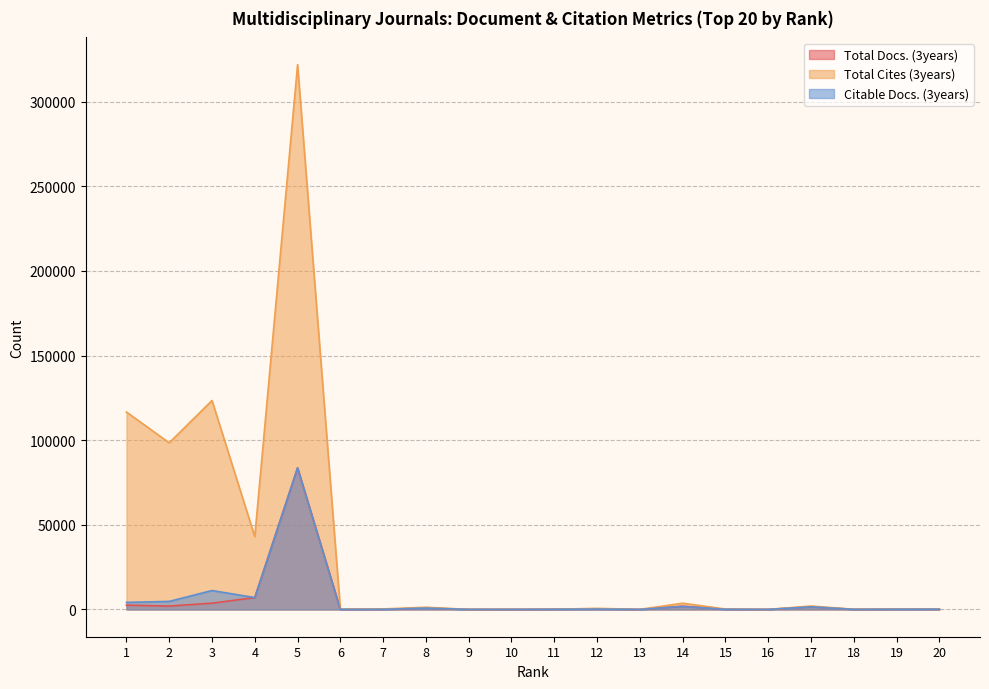

True or false: Citable Docs. (3years) has a value of 2926 at 1.

False